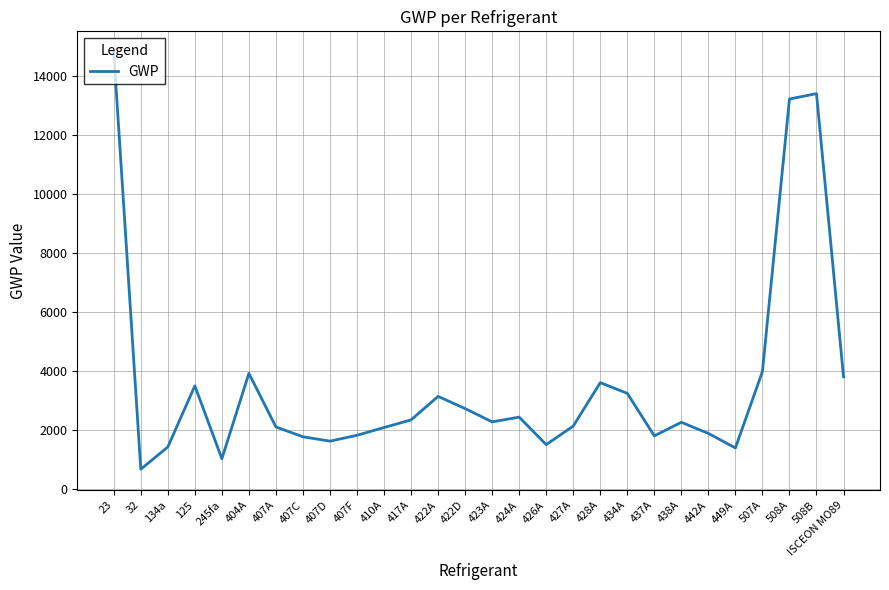

What is the change in value from 407F to 442A?

+63